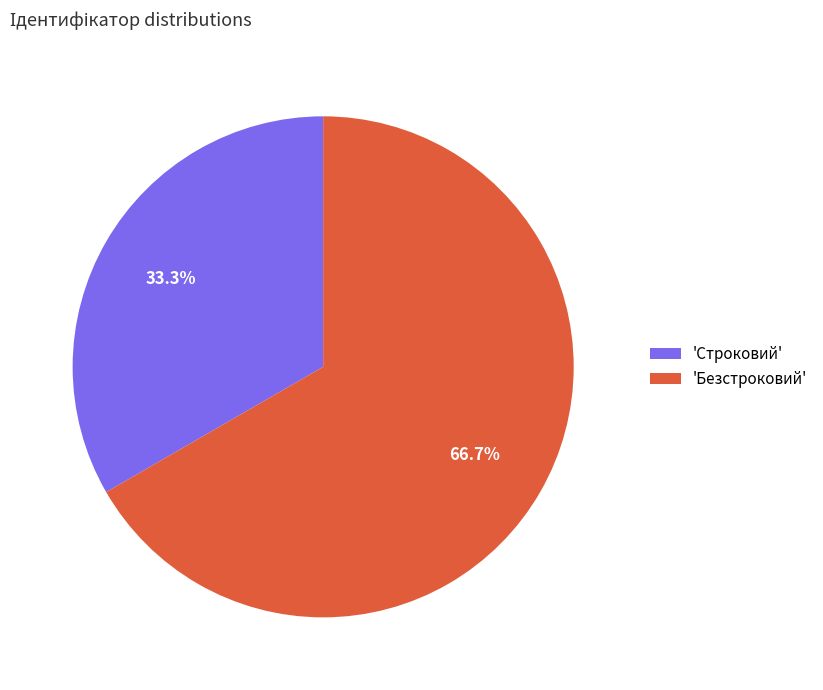

How many segments does this pie chart have?

2